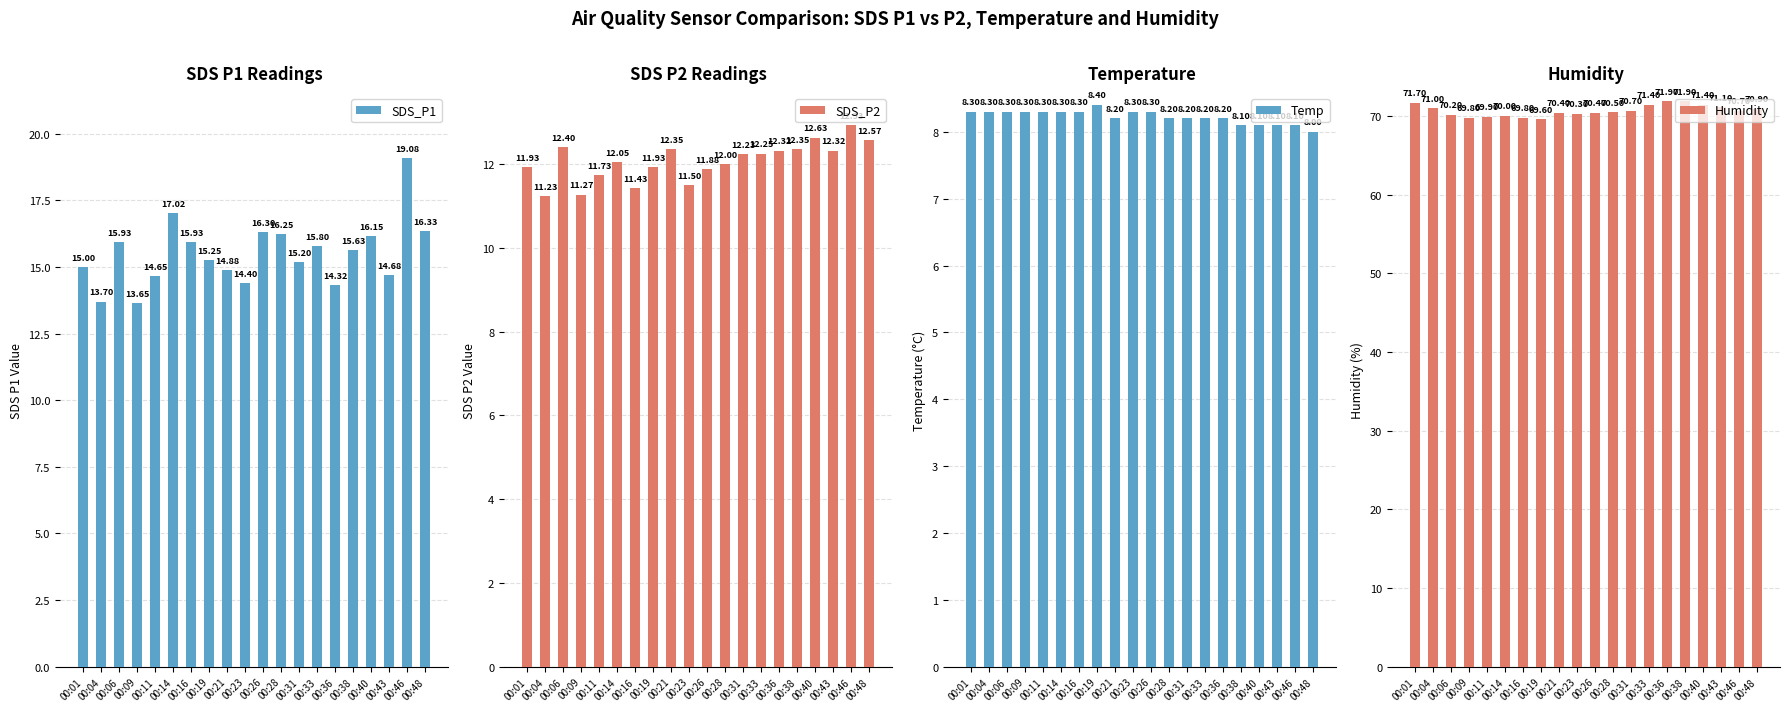

At 00:48, list the series in order from largest to smallest.

Humidity, SDS_P1, SDS_P2, Temp